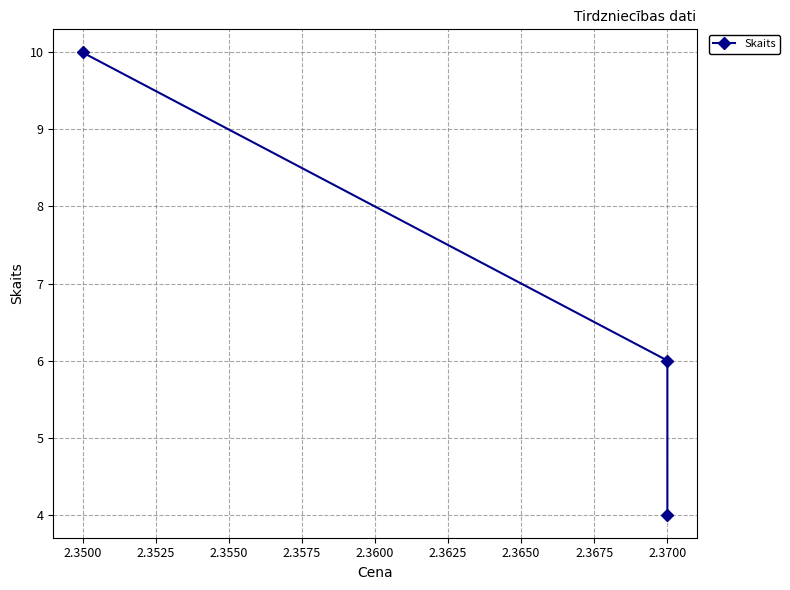

Is this an area chart (filled region under the line)?

No